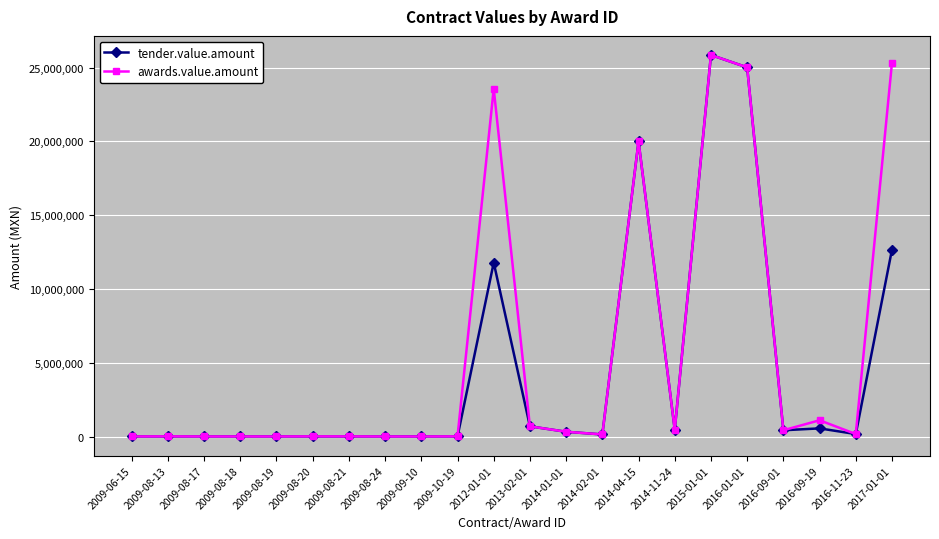

List the series in order of their overall mean, highest first.

awards.value.amount, tender.value.amount